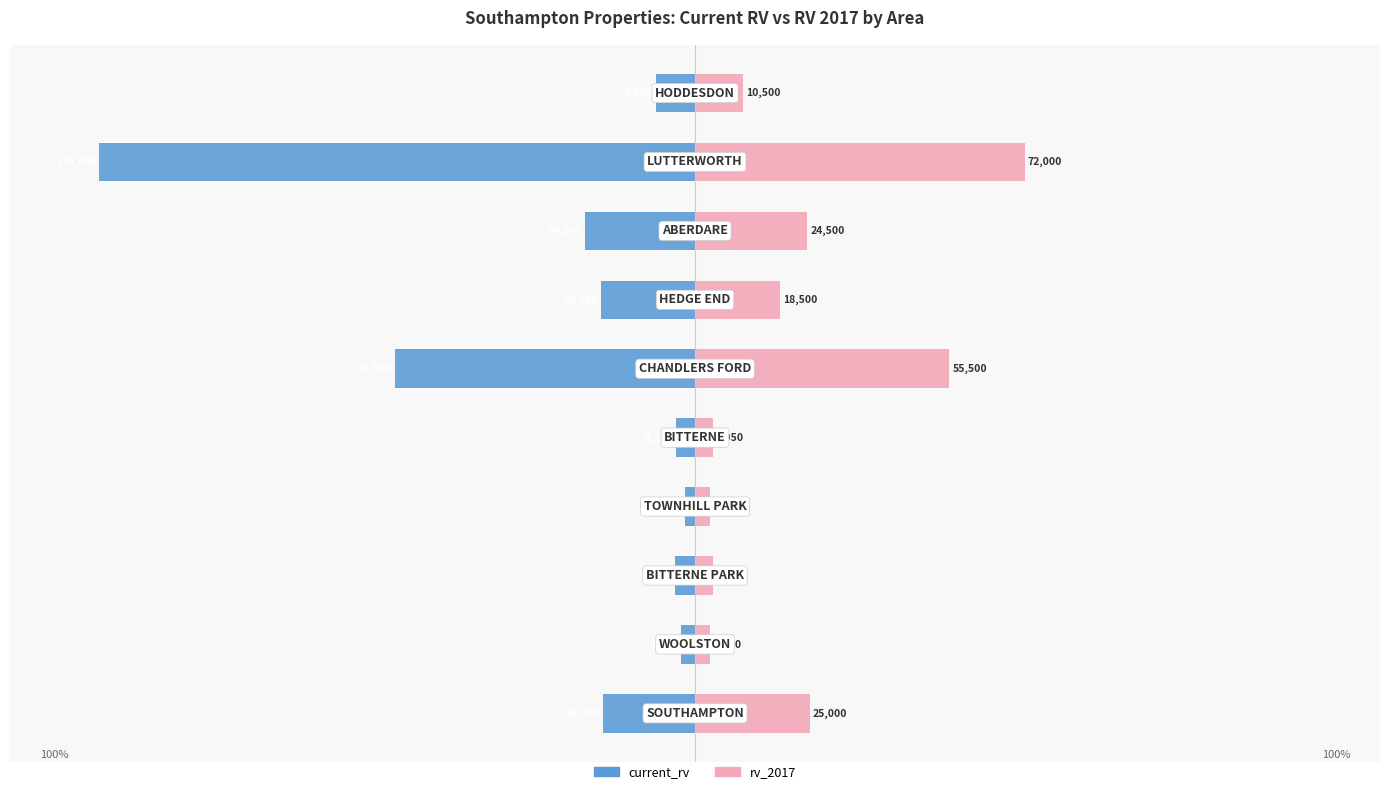

How many groups of bars are there?

10